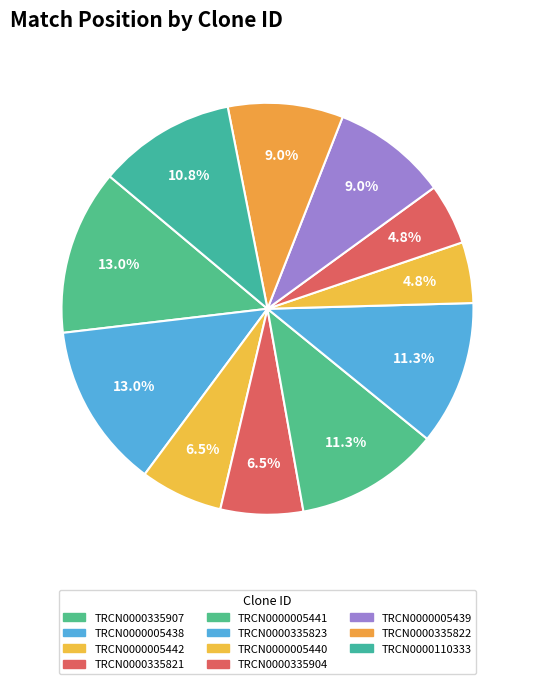

How many slices are in this pie chart?

11